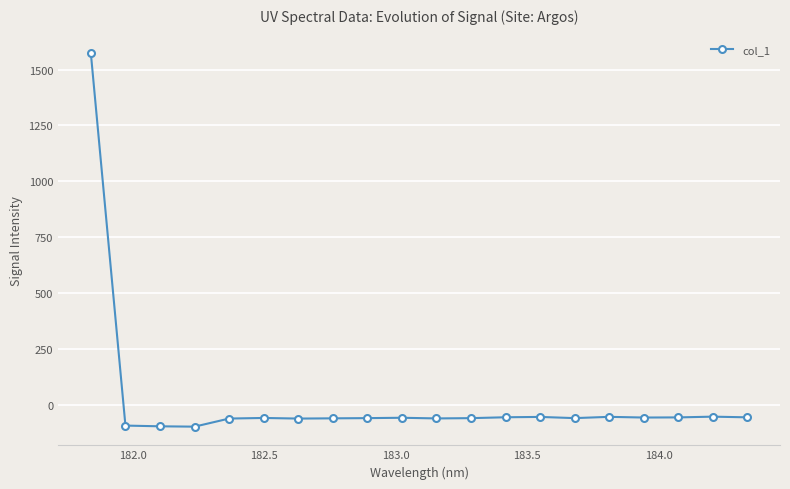

What is the average value?

18.2